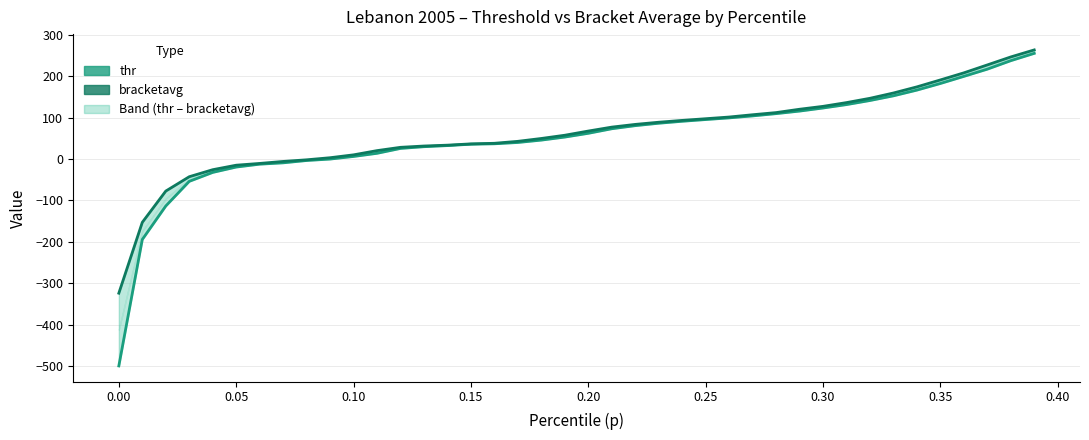

How many values in bracketavg are above zero?

31